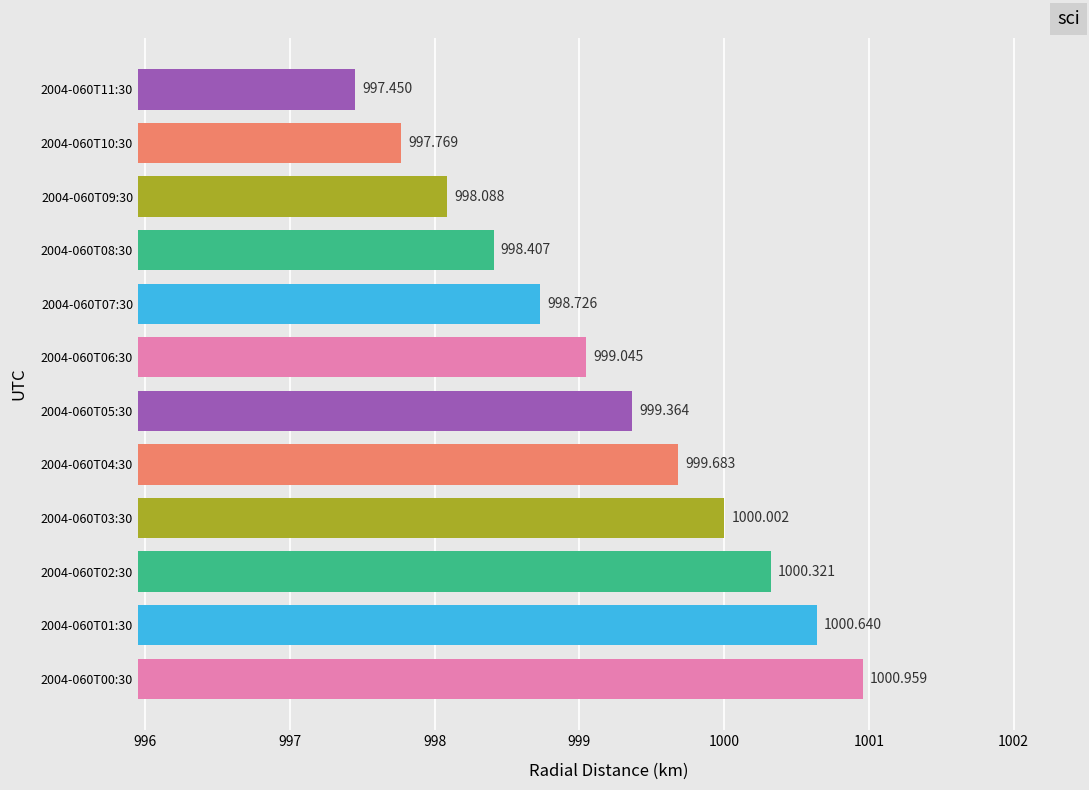

Does the chart contain any negative values?

No